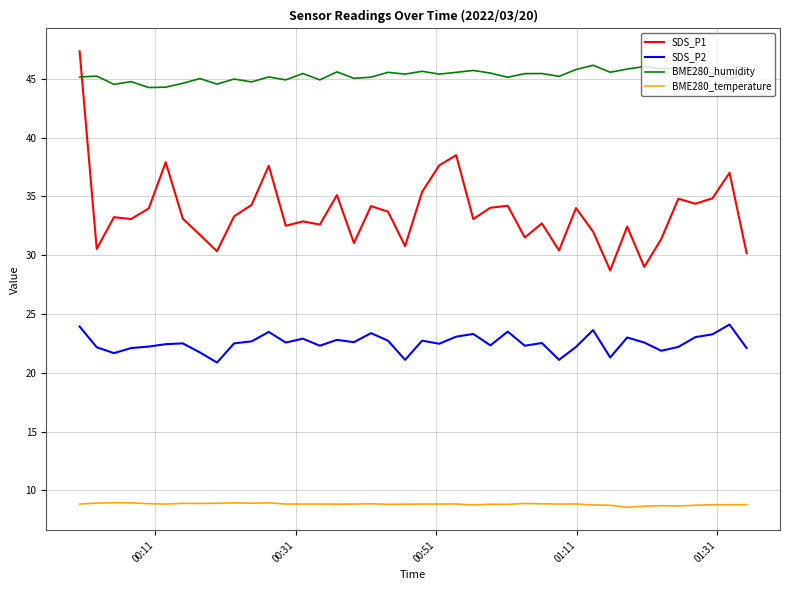

What is the greatest value displayed?

47.3